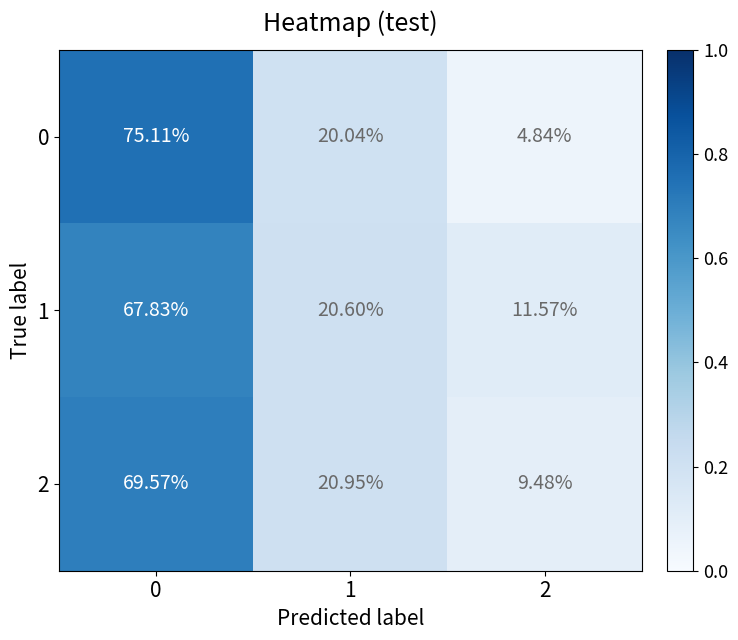

How many data points in 2 are above 20?

2